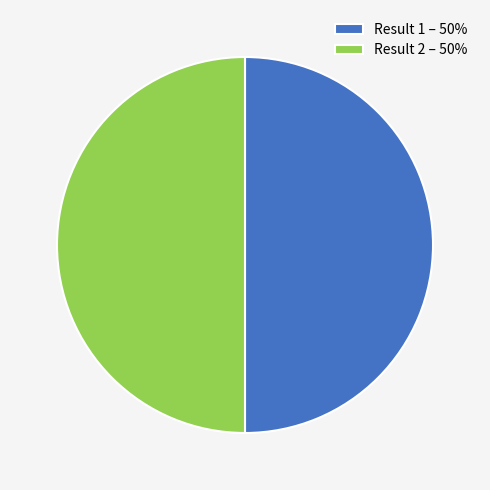

The Result 1 – 50% slice represents 50% of the pie. True or false?

True